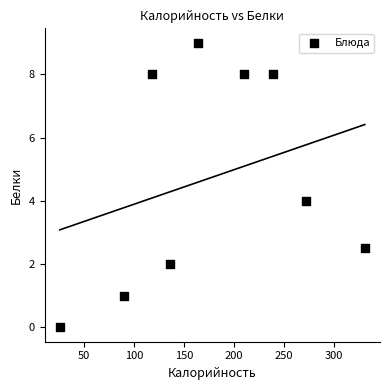

What is the range of X values (max minus min)?

305.0